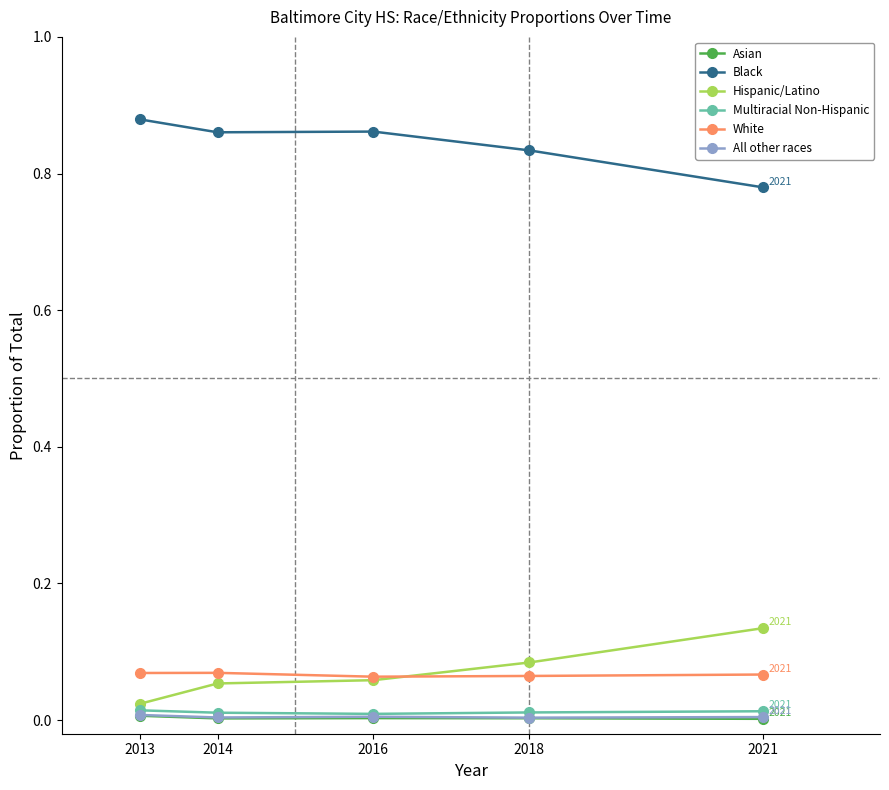

How many White values are between 0 and 1?

5